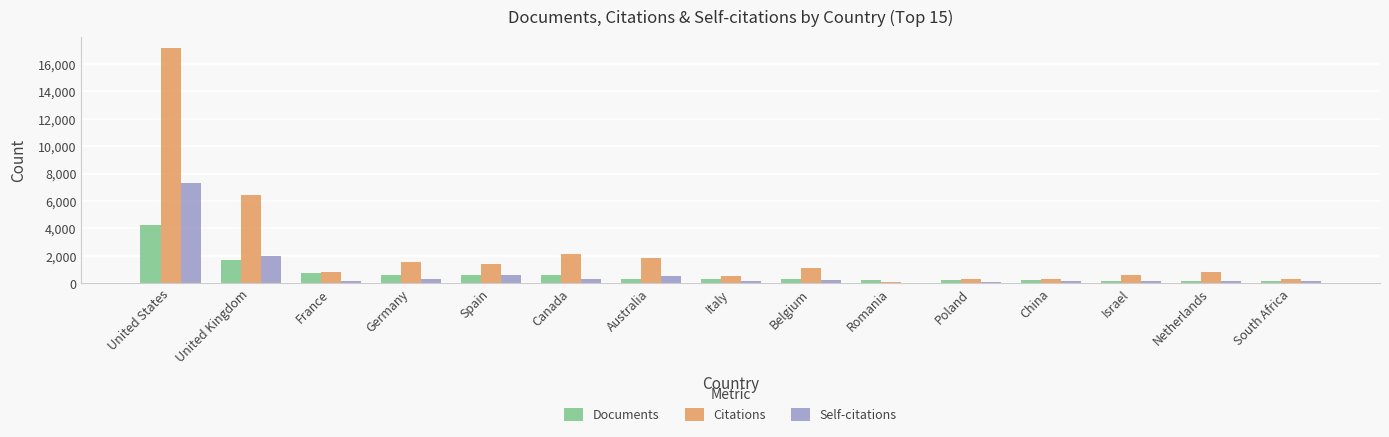

The Citations series shows 609 at Israel. True or false?

True